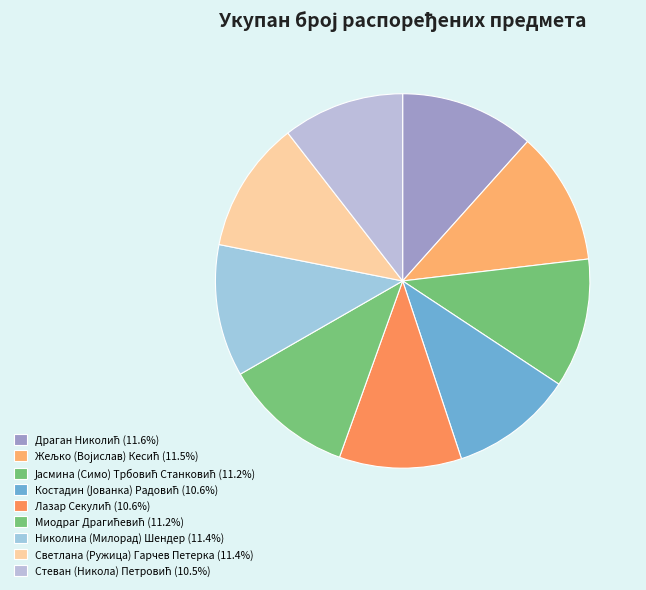

What is the change in value from Драган Николић to Миодраг Драгићевић?

-13